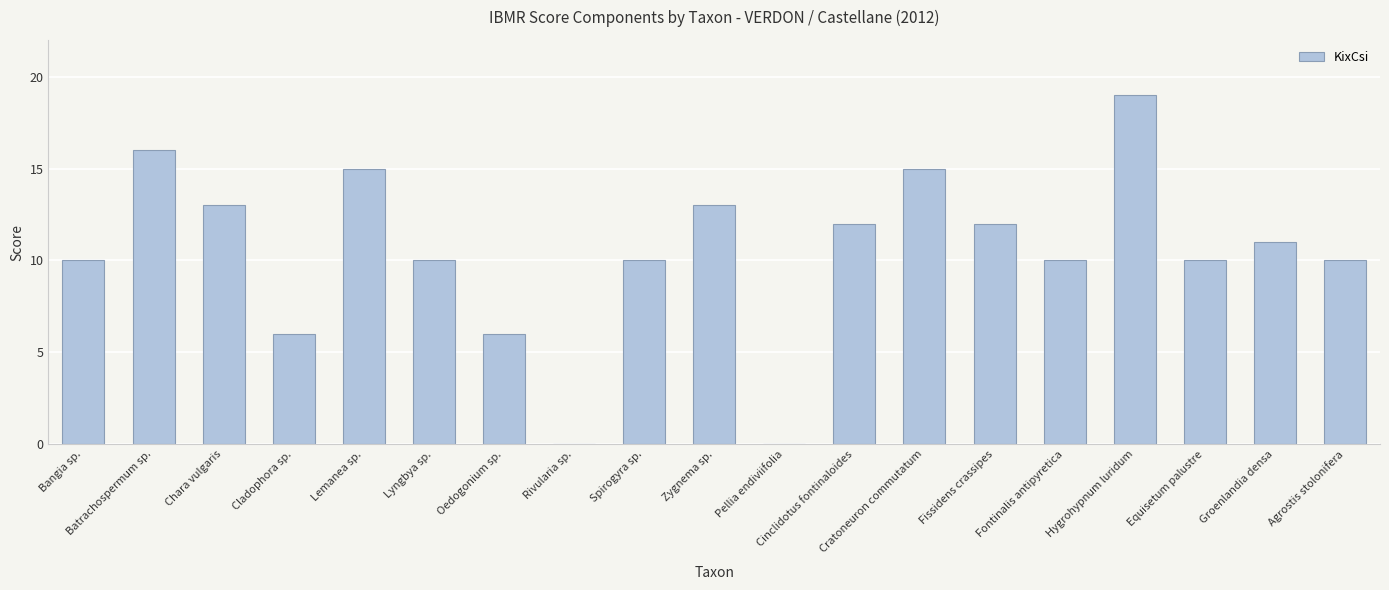

The chart shows a value of 10 at Agrostis stolonifera. True or false?

True